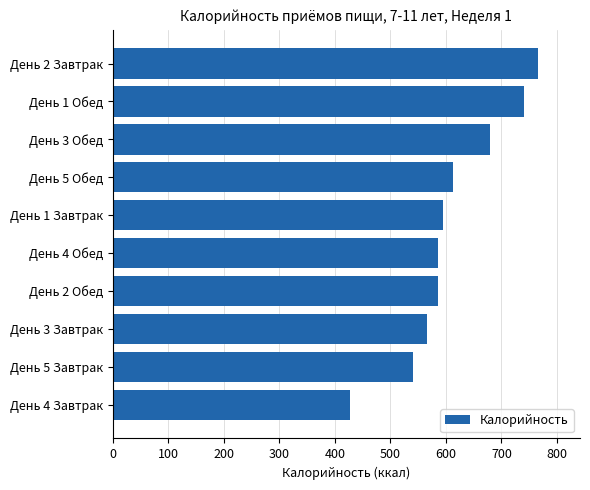

What is the change in value from День 1 Завтрак to День 5 Обед?

+18